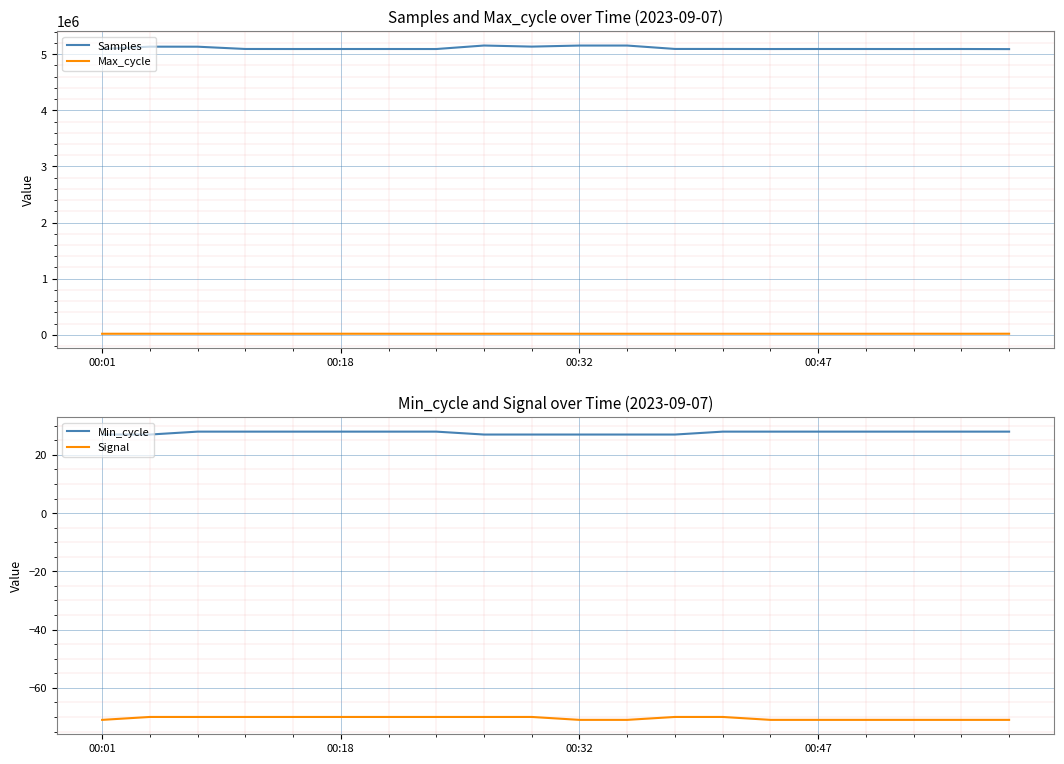

What is the highest value of the Signal series?

-70